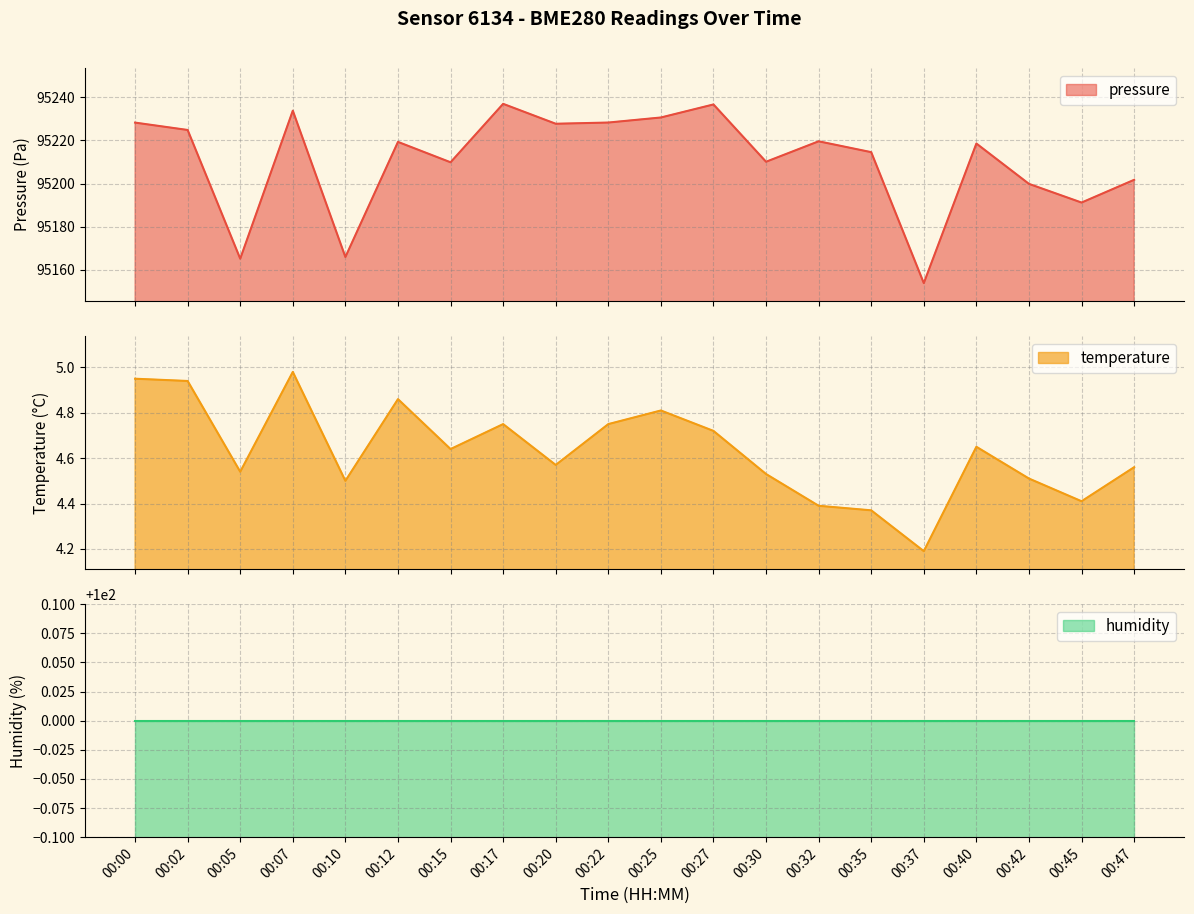

What is the difference between the highest and lowest values at 00:32?

95215.2